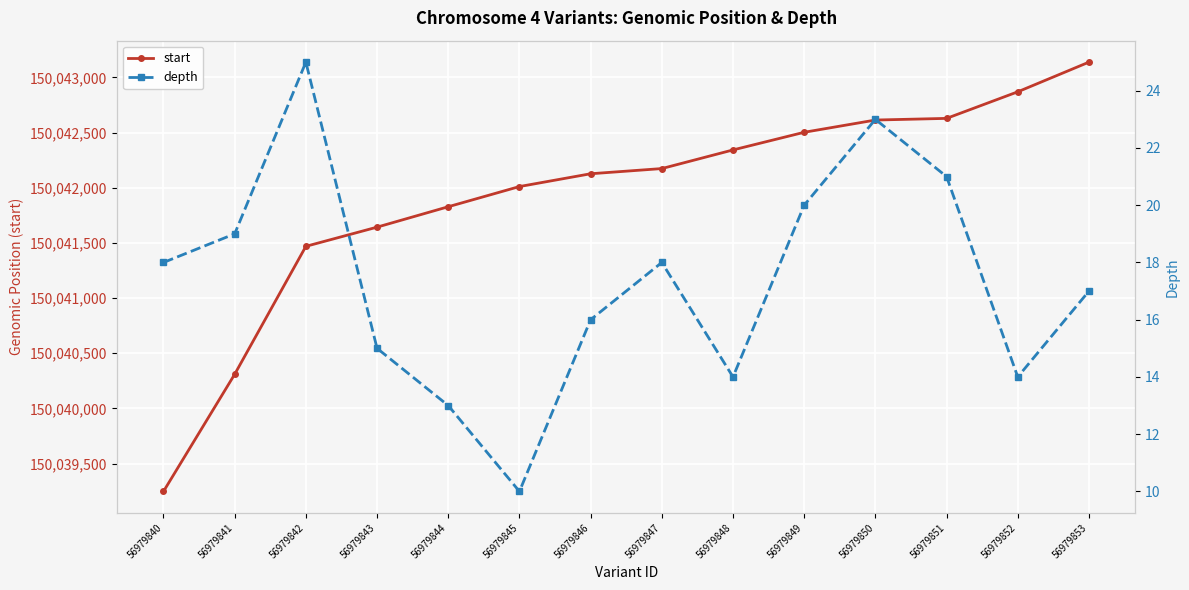

What is the sum of all start values?

2100586906